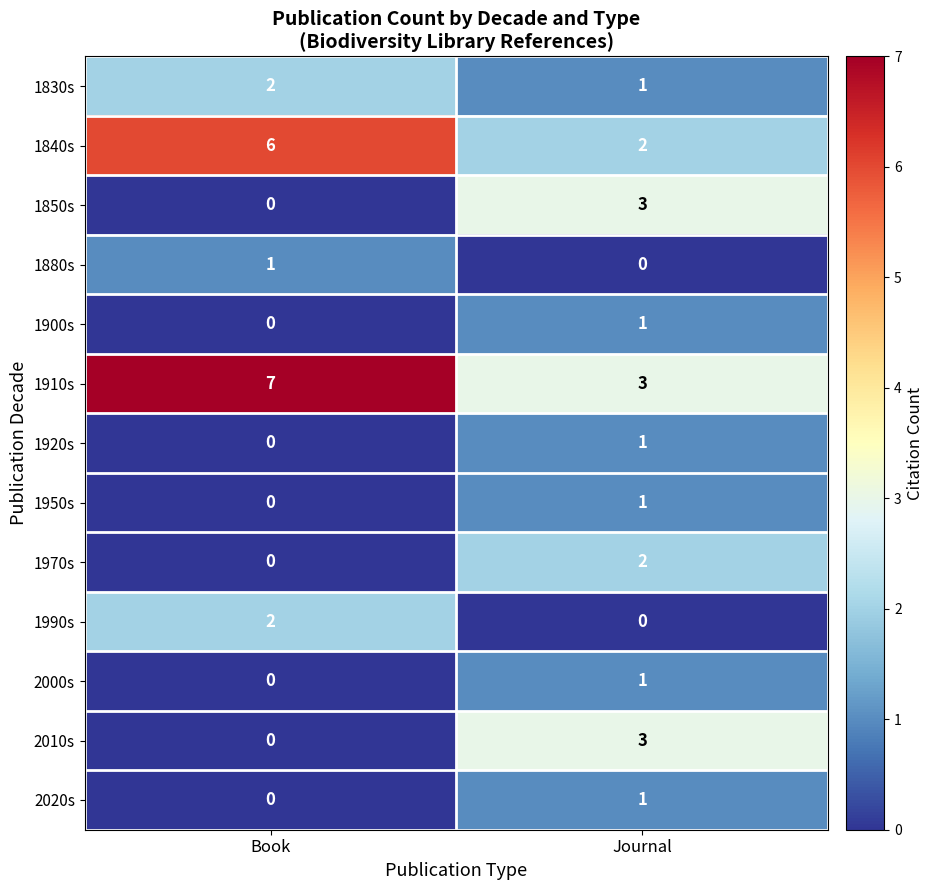

The value of 1920s at Journal is 1. True or false?

True